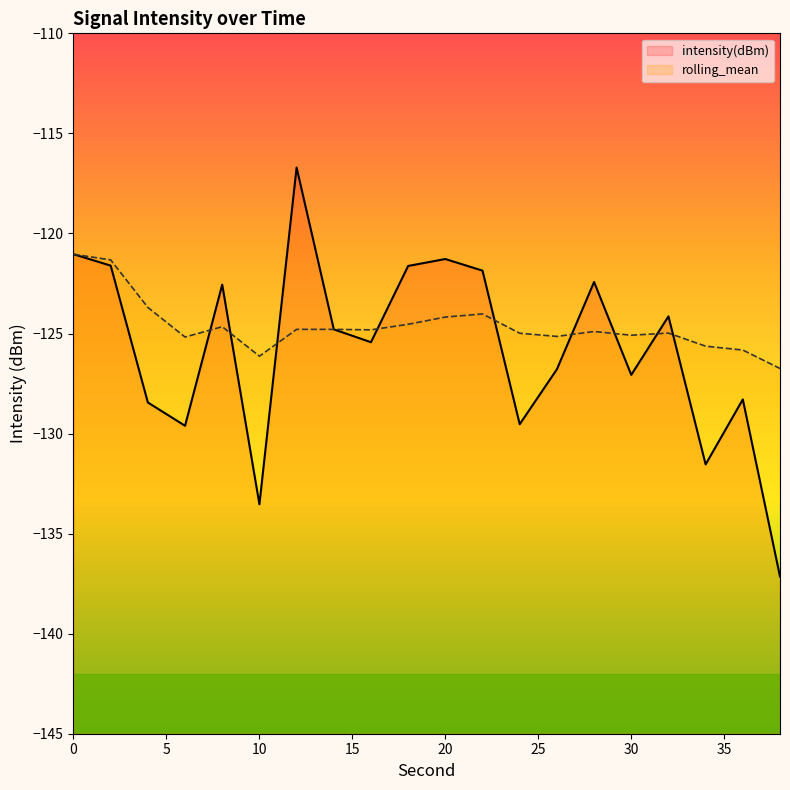

At 34, list the series in order from largest to smallest.

rolling_mean, intensity(dBm)